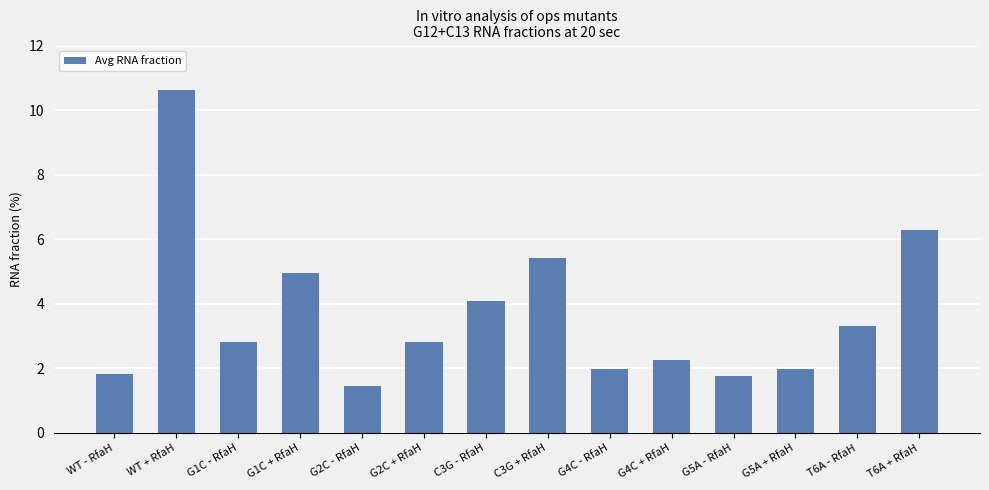

What is the label of the 14th bar from the right?

WT - RfaH